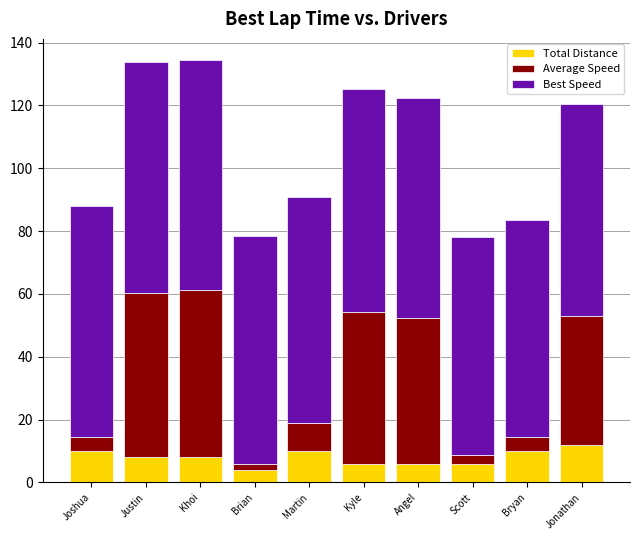

Reading left to right, transcribe the values for Total Distance.

10.0	8.0	8.0	4.0	10.0	6.0	6.0	6.0	10.0	12.0